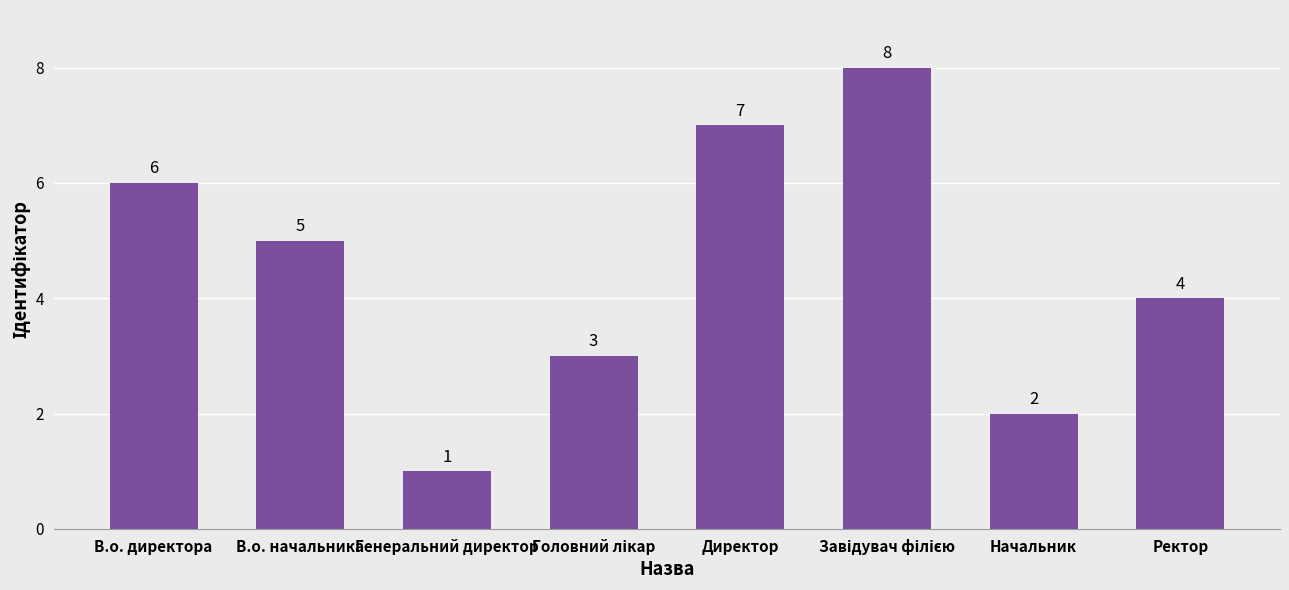

Are the bars horizontal?

No